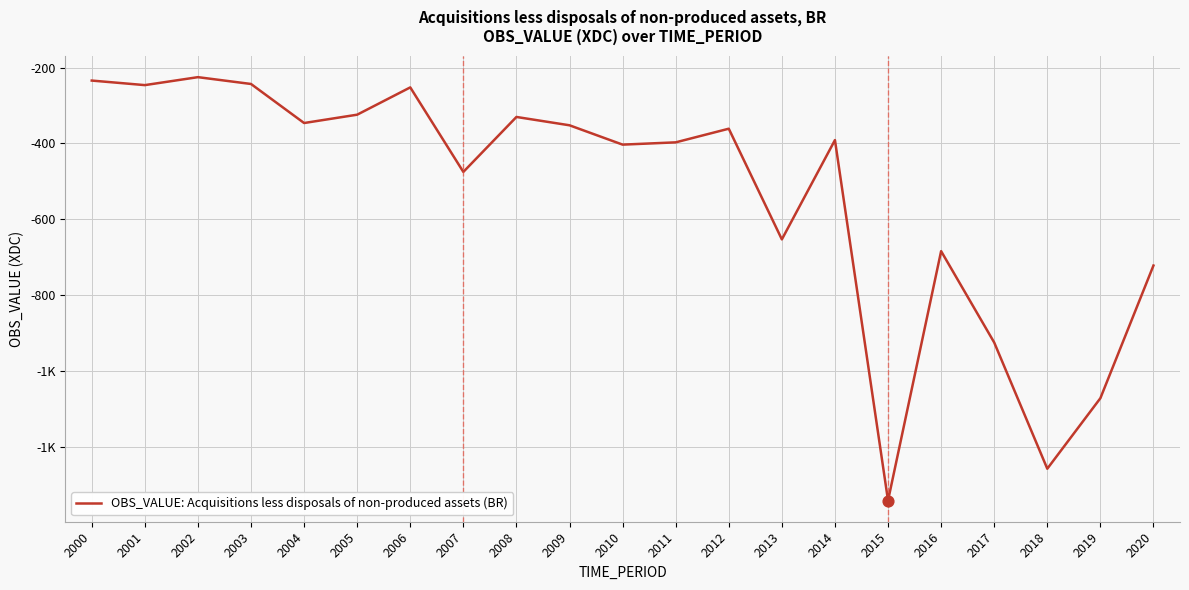

What is the change in value from 2011 to 2020?

-325